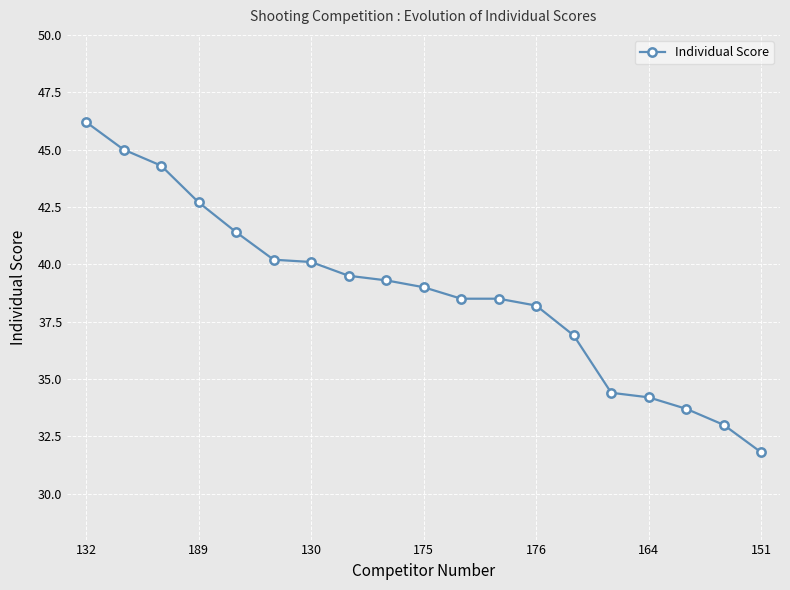

What is the sum of all values?

736.9